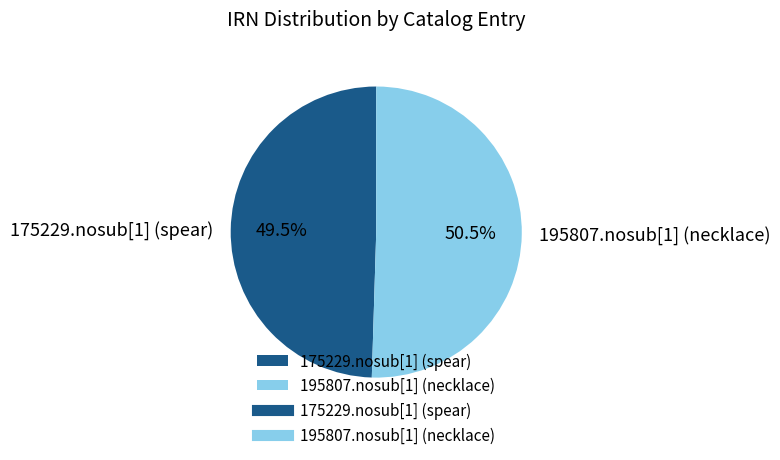

Is the sum of 175229.nosub[1] (spear) and 195807.nosub[1] (necklace) greater than half?

Yes